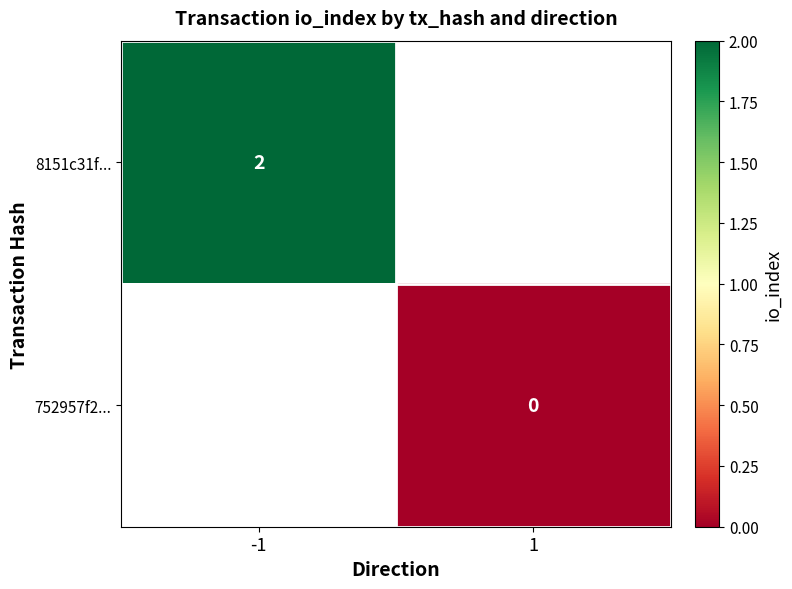

Count the number of data series in this chart.

2